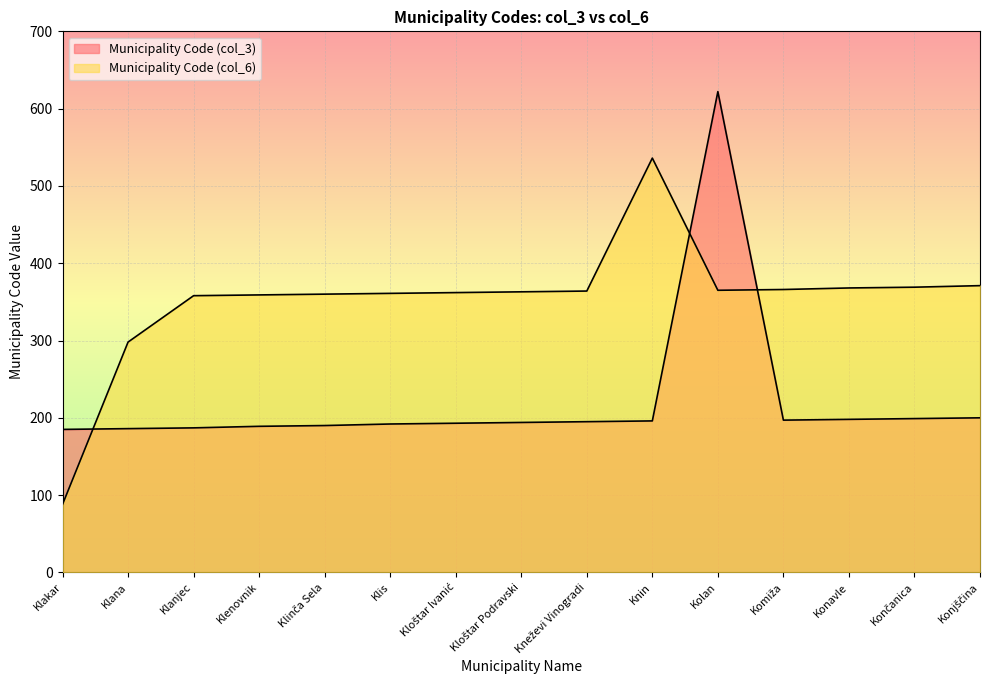

What is the value of the Municipality Code (col_6) point at the 14th from the left?

369